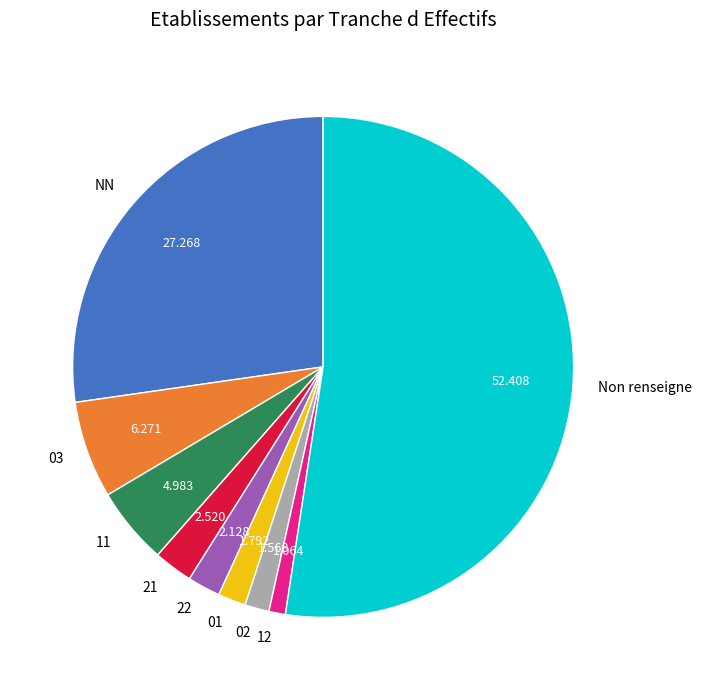

What is the largest slice in the pie chart?

Non renseigne